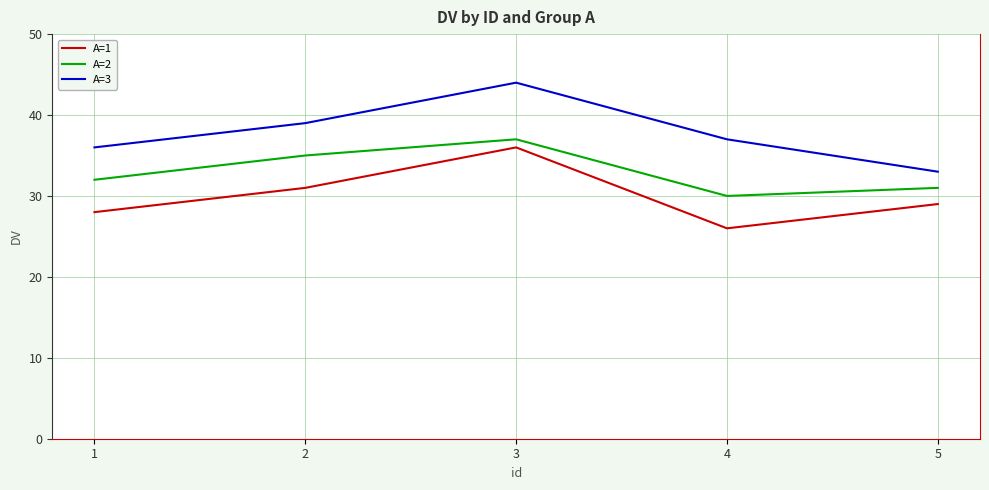

At how many categories does at least one series exceed 28?

5